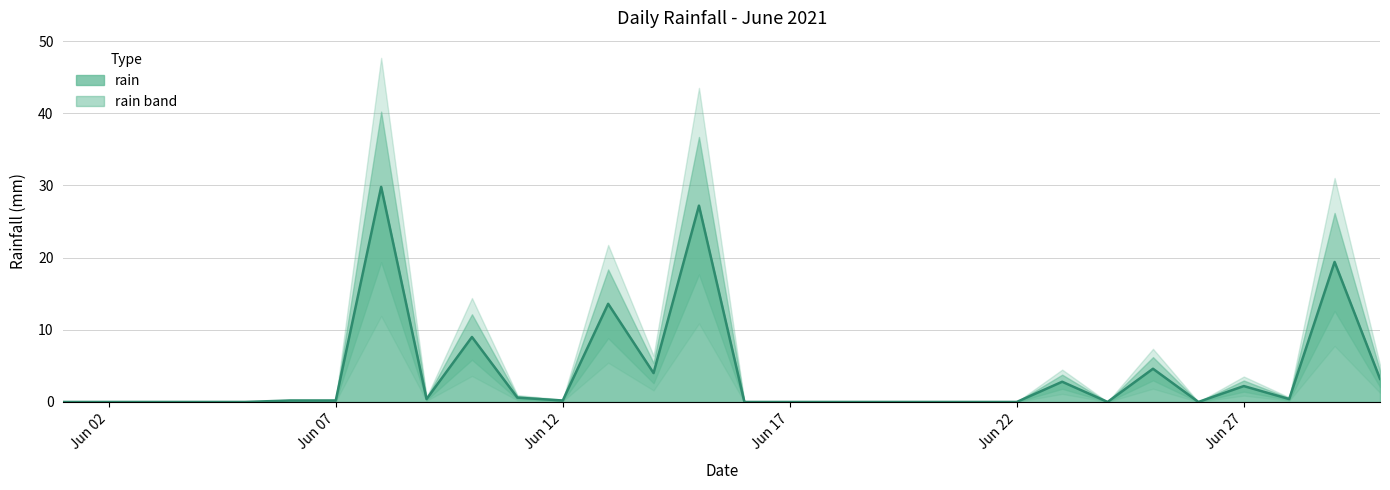

What is the change in value from 2021-06-09 to 2021-06-22?

-0.4